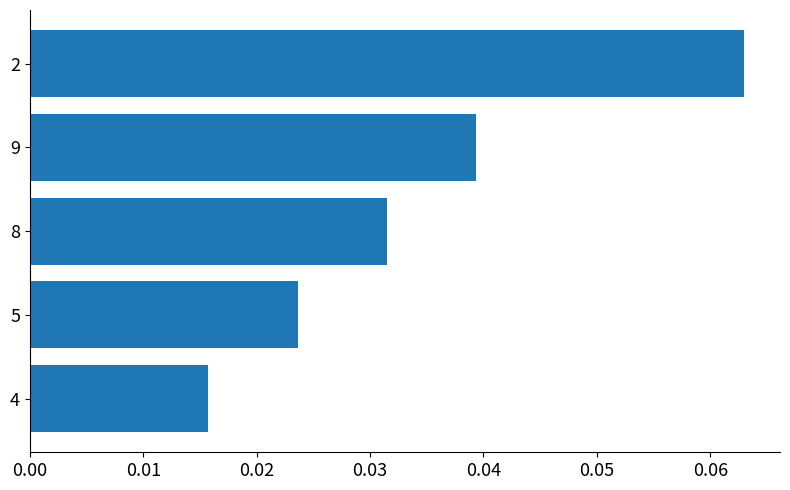

List the labels in order of value, smallest first.

4, 5, 8, 9, 2